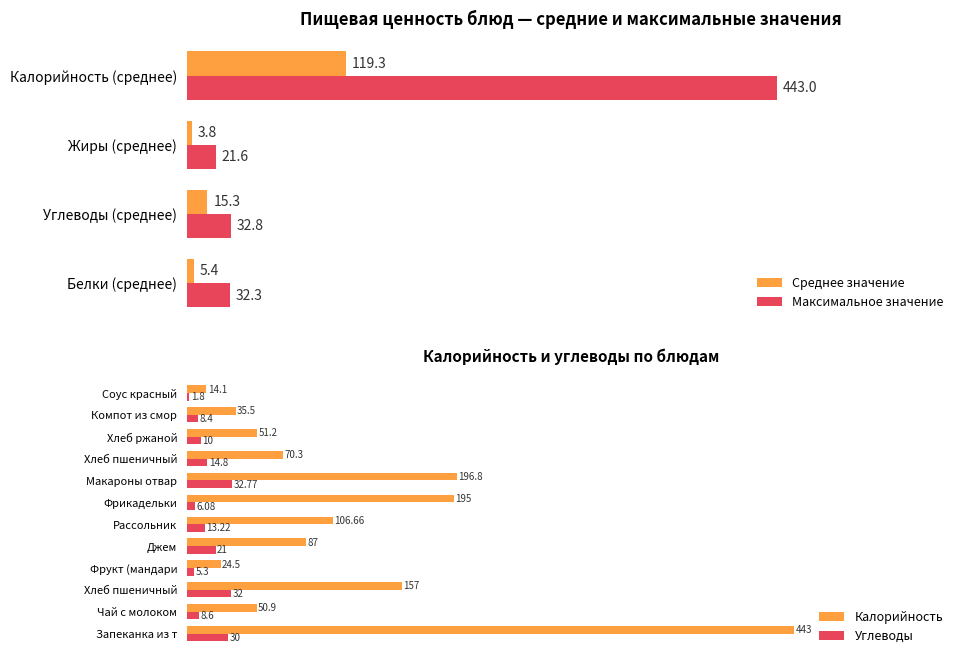

At Соус красный, list the series in order from smallest to largest.

Углеводы, Калорийность